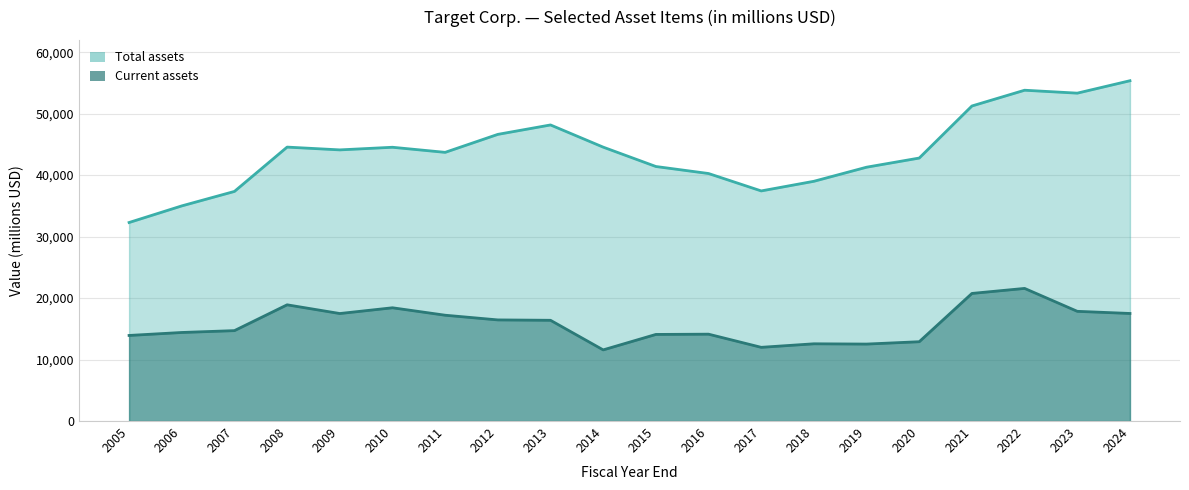

The value of Total assets at 2006 is 56793. True or false?

False